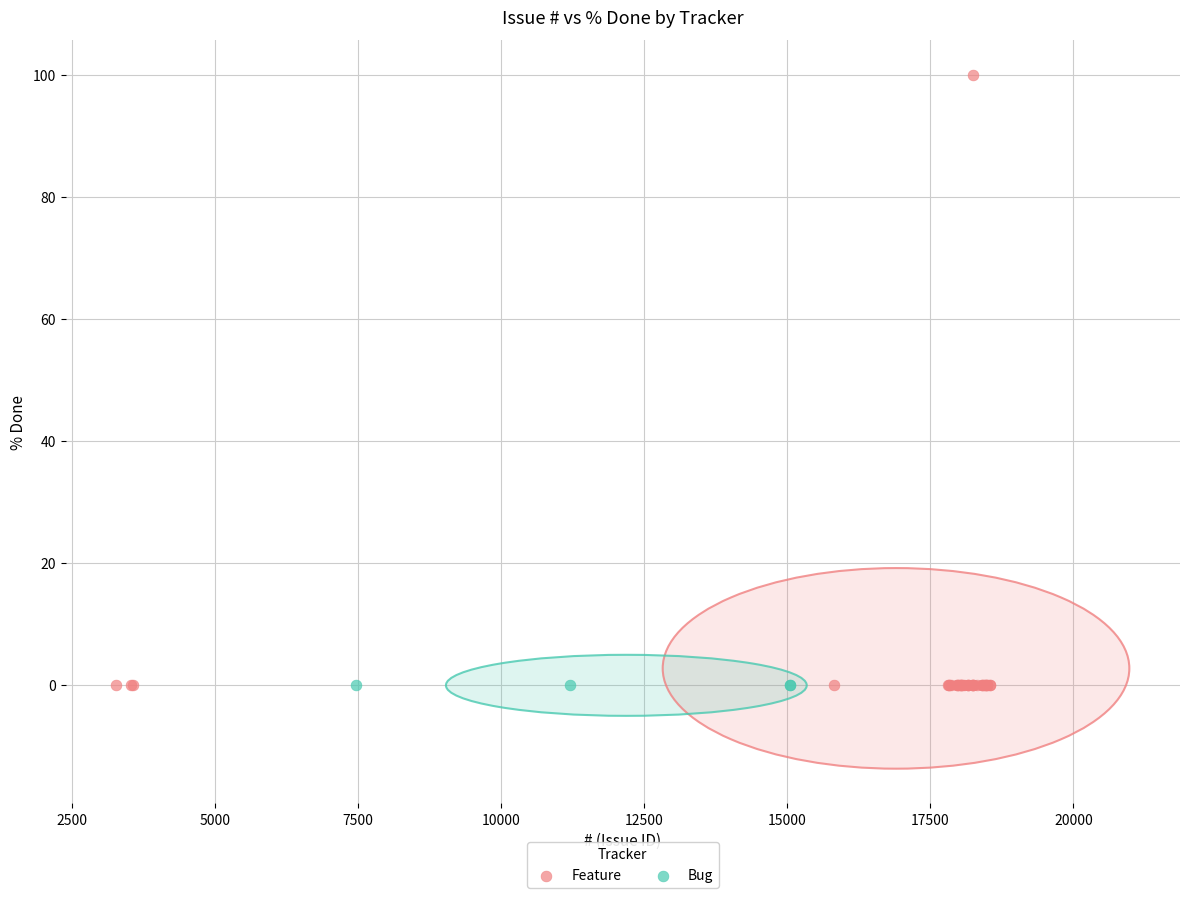

Which series contains the highest Y value?

Feature